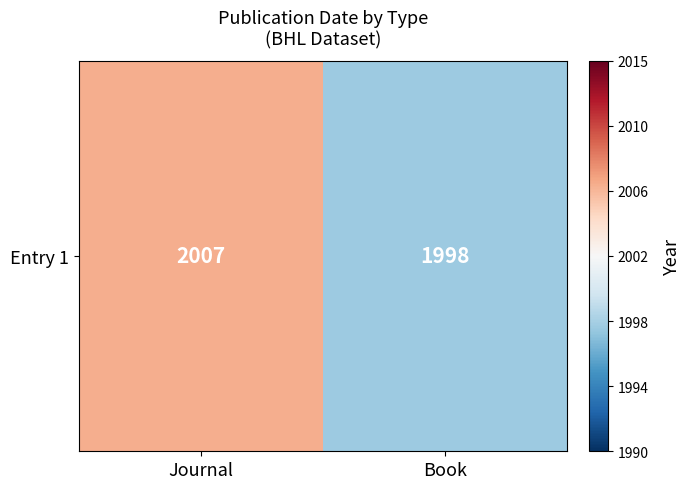

What is the approximate value at Book?

1998